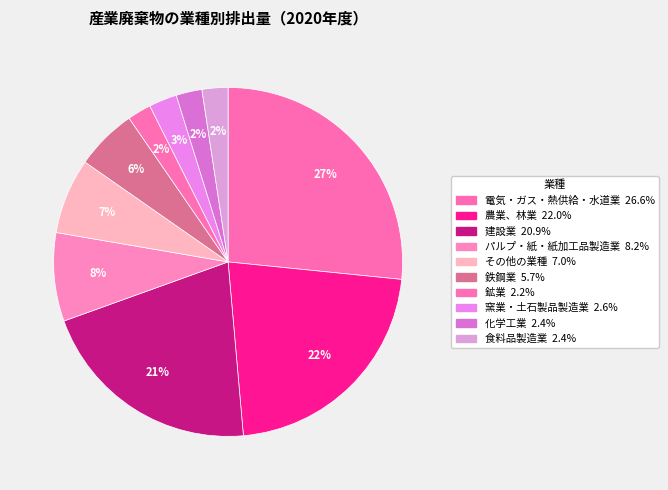

Count the number of slices in the pie.

10